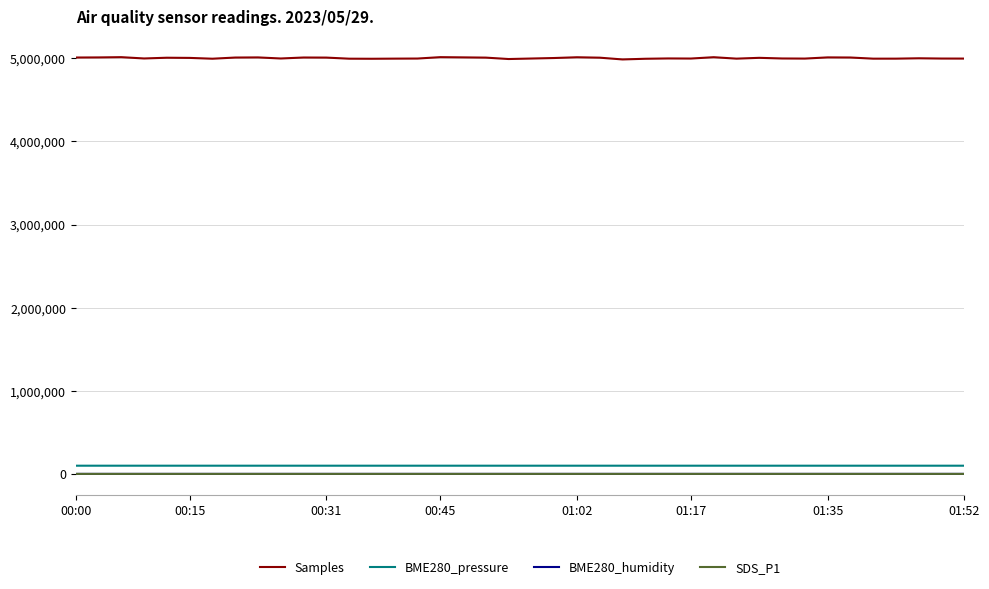

True or false: Samples and BME280_pressure intersect in this chart.

False